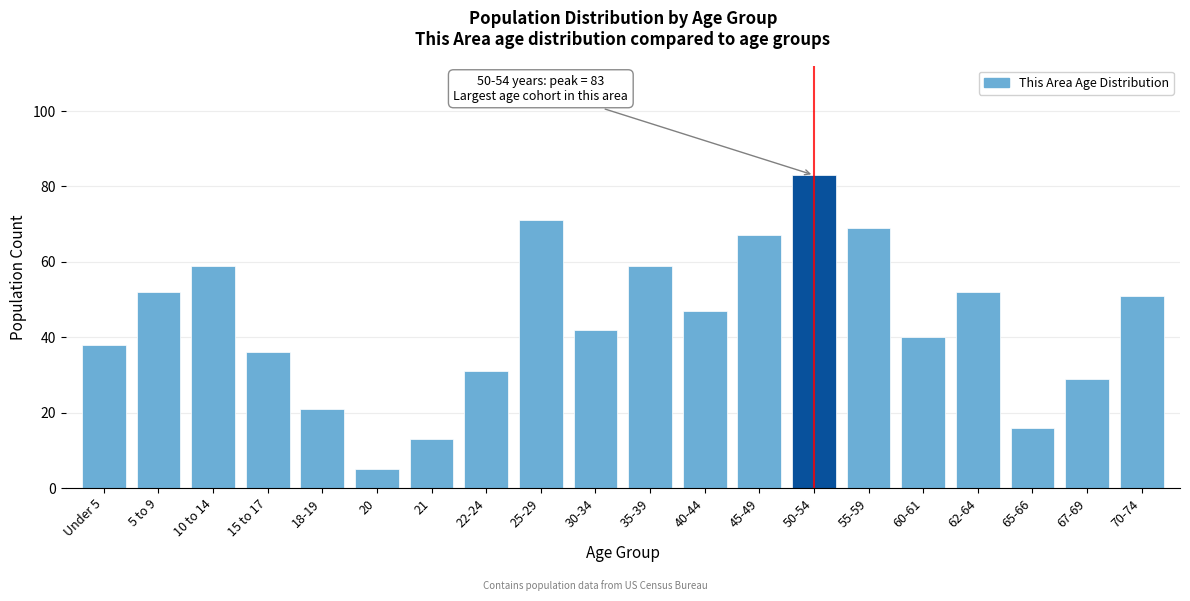

Reading right to left, transcribe all the data shown in this chart.

70-74=51	67-69=29	65-66=16	62-64=52	60-61=40	55-59=69	50-54=83	45-49=67	40-44=47	35-39=59	30-34=42	25-29=71	22-24=31	21=13	20=5	18-19=21	15 to 17=36	10 to 14=59	5 to 9=52	Under 5=38